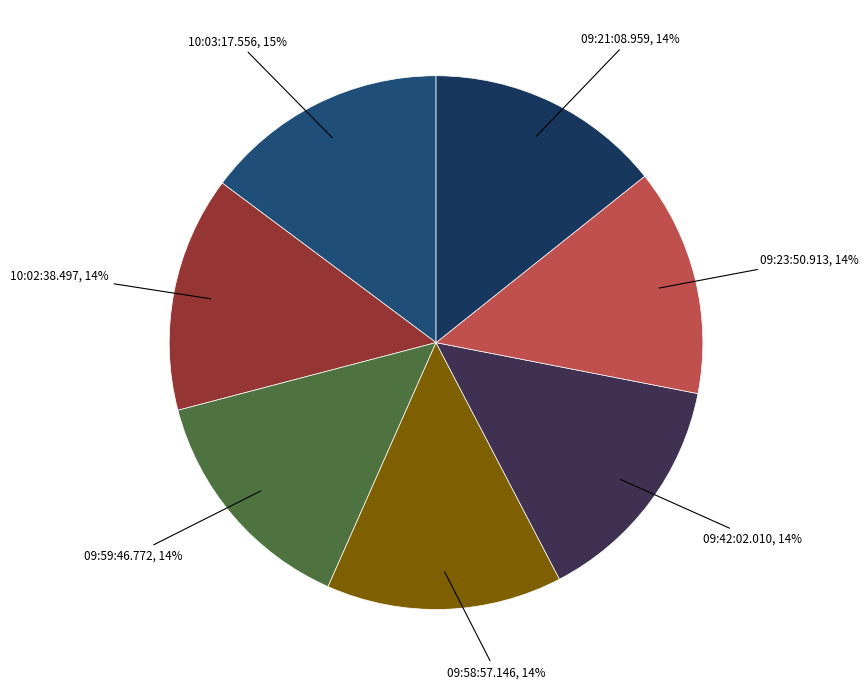

Is 09:58:57.146 the majority of the pie?

No